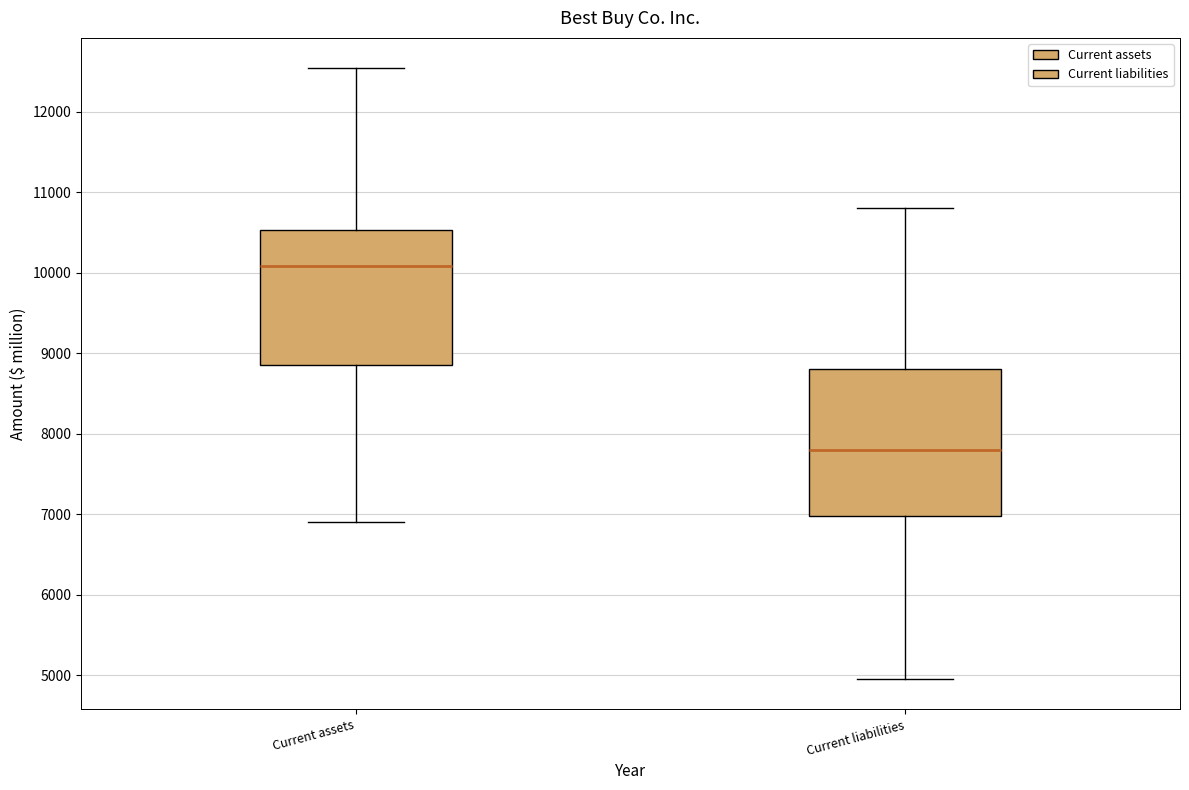

Reading left to right, read every box against the y-axis: the position of its median line, the range the box covers, and the ends of its whiskers. The values are not printed on the chart, so give them approximately, as read against the axis.

Current assets: median 10100, box 8900 to 10500, whiskers 6900 to 12500
Current liabilities: median 7800, box 7000 to 8800, whiskers 5000 to 10800